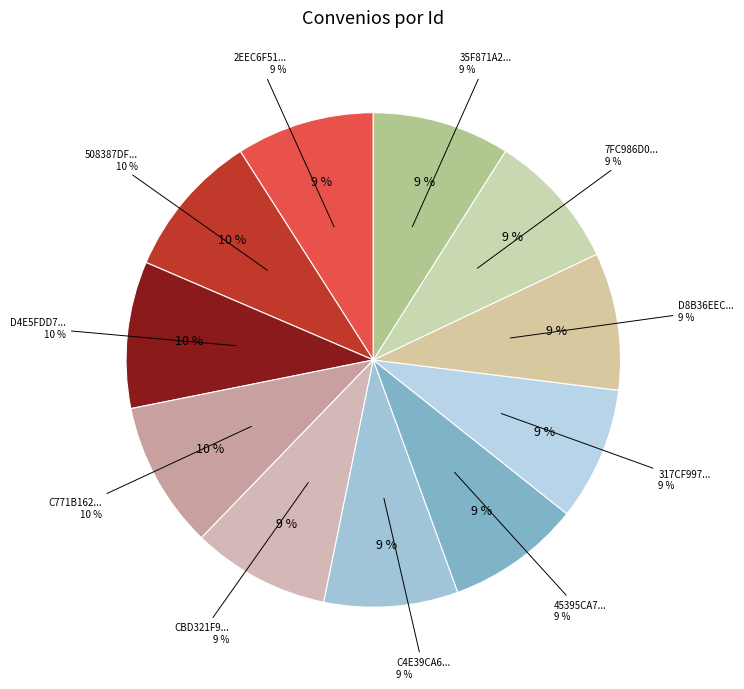

To the nearest percent, what percentage of the pie is D8B36EECD977F6EBFB14AC37A6C542ED?

9%